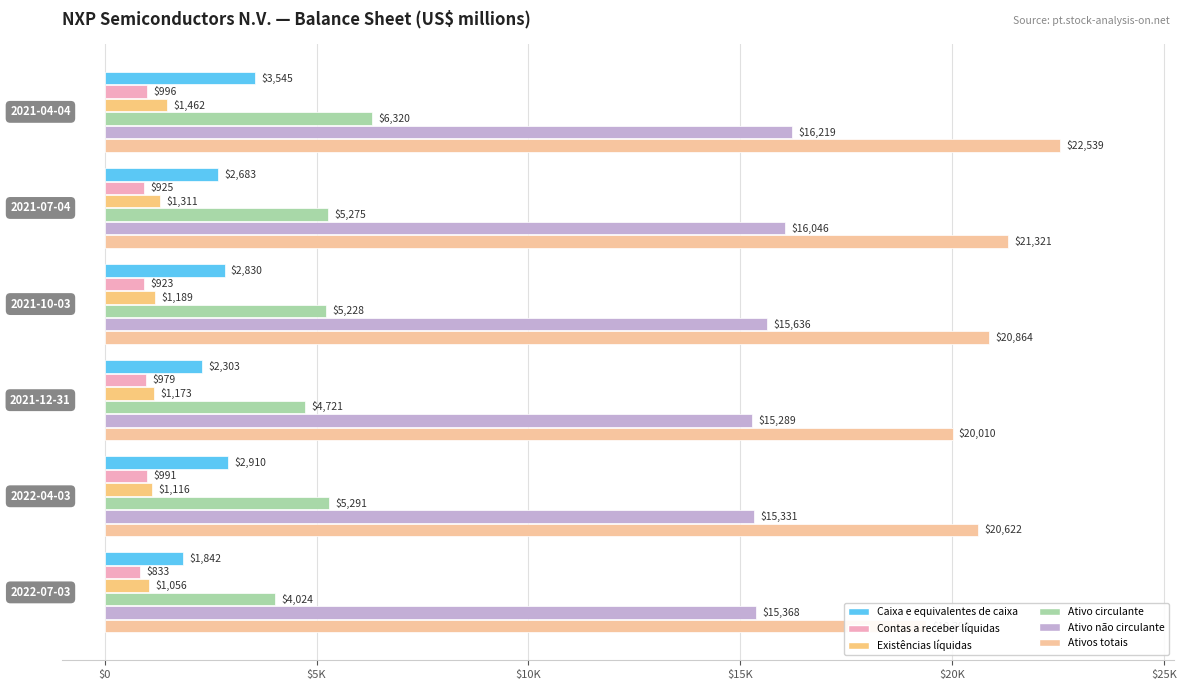

Count the number of data series in this chart.

6